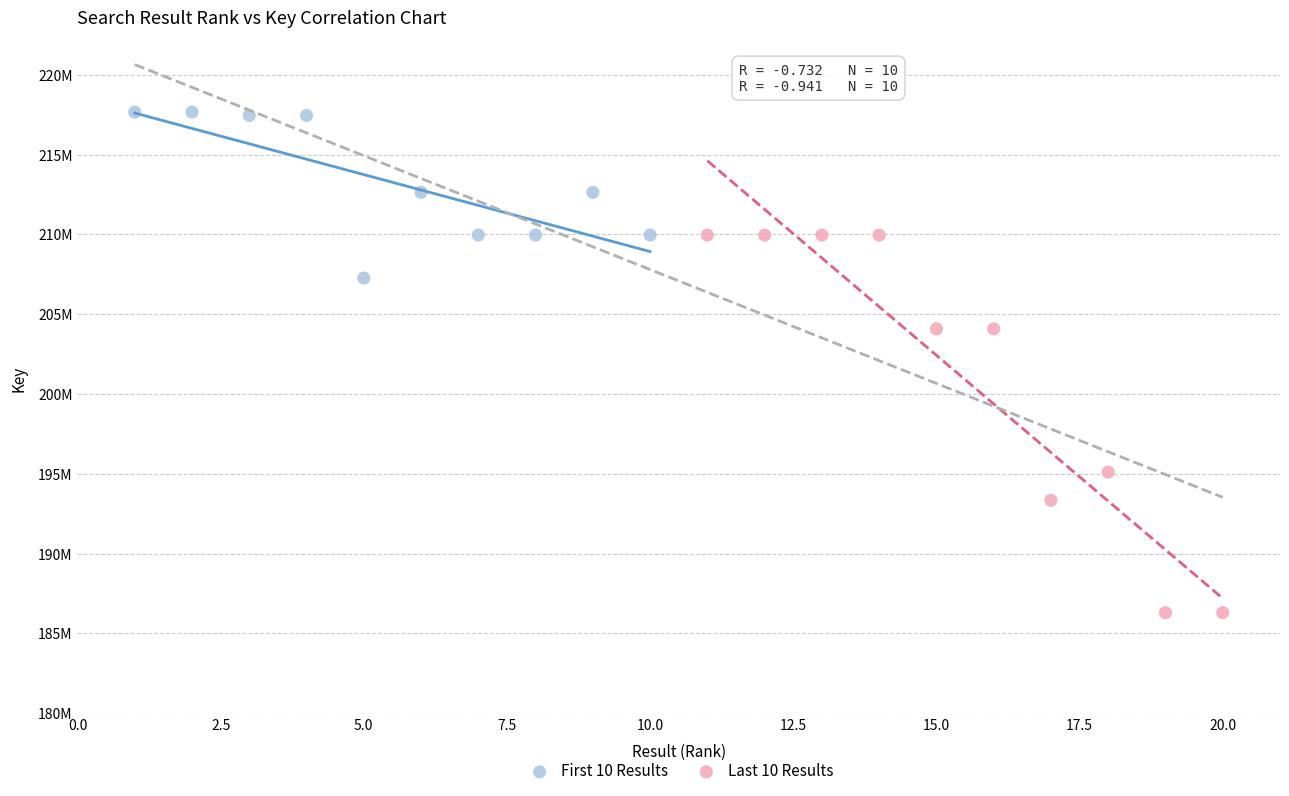

Which series reaches the minimum Y coordinate?

Last 10 Results